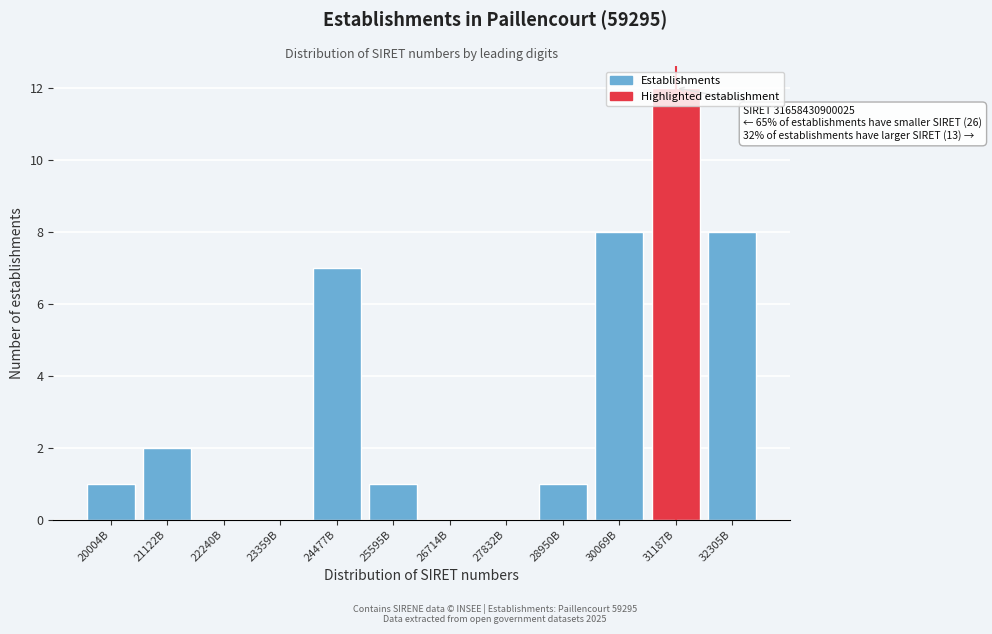

What is the change in value from 26714B to 32305B?

+8